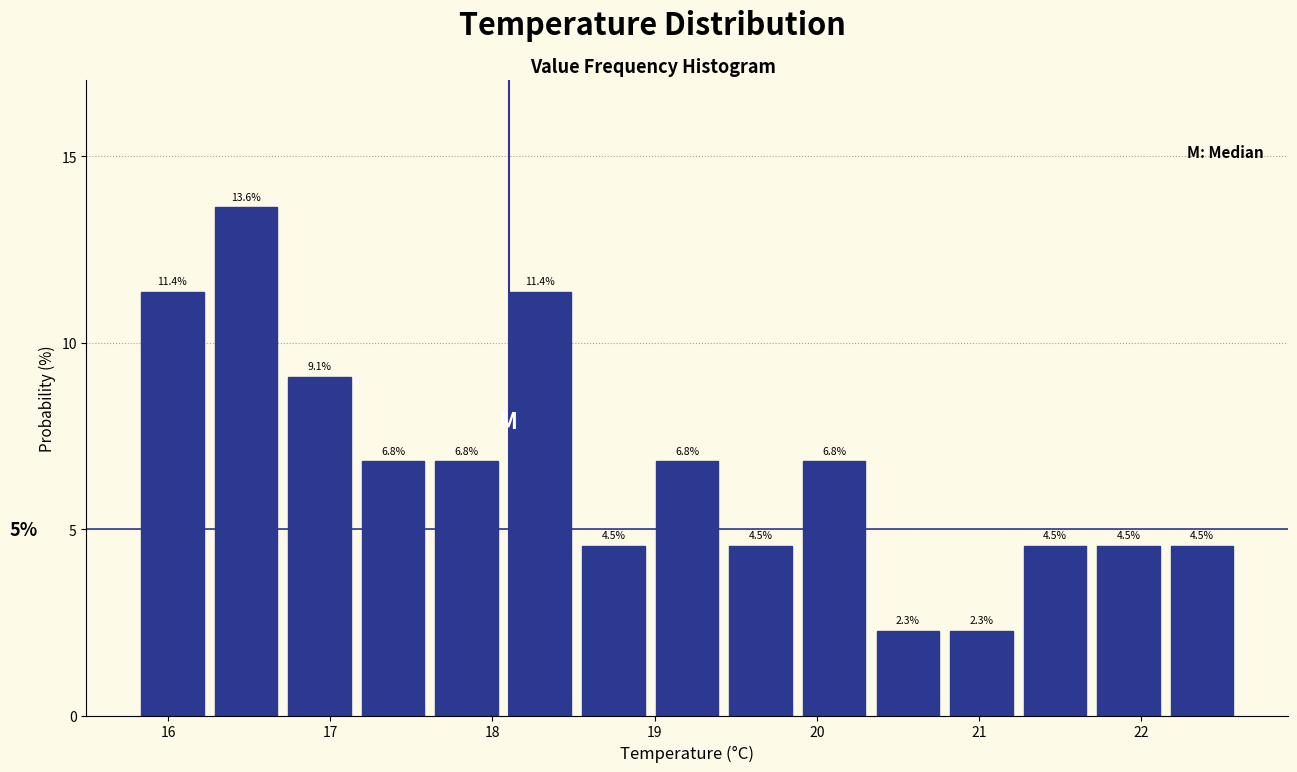

Reading left to right, list every bar in this chart as the range it spans on the x-axis followed by its height. The bar edges are not printed on the chart, so give them approximately, as read against the axis.

15.8 to 16.3: 11.4
16.3 to 16.7: 13.6
16.7 to 17.2: 9.1
17.2 to 17.6: 6.8
17.6 to 18.1: 6.8
18.1 to 18.5: 11.4
18.5 to 19.0: 4.5
19.0 to 19.4: 6.8
19.4 to 19.9: 4.5
19.9 to 20.3: 6.8
20.3 to 20.8: 2.3
20.8 to 21.2: 2.3
21.2 to 21.7: 4.5
21.7 to 22.1: 4.5
22.1 to 22.6: 4.5